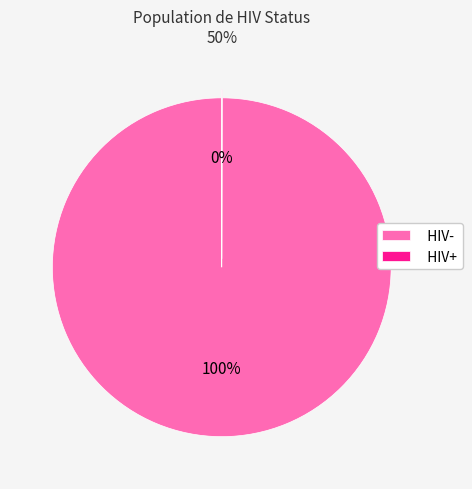

Is HIV- the majority of the pie?

Yes